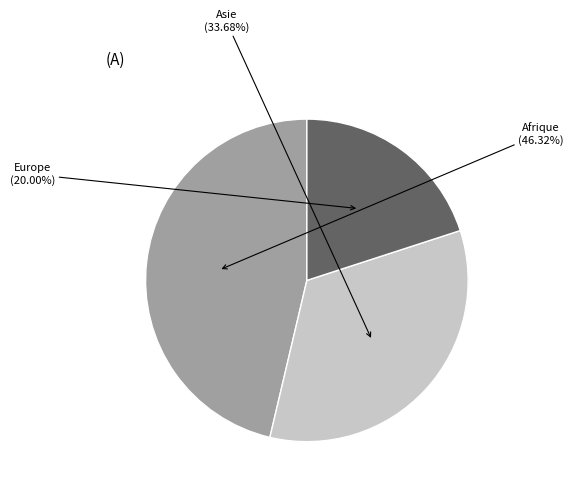

True or false: Asie accounts for 34% of the total.

True